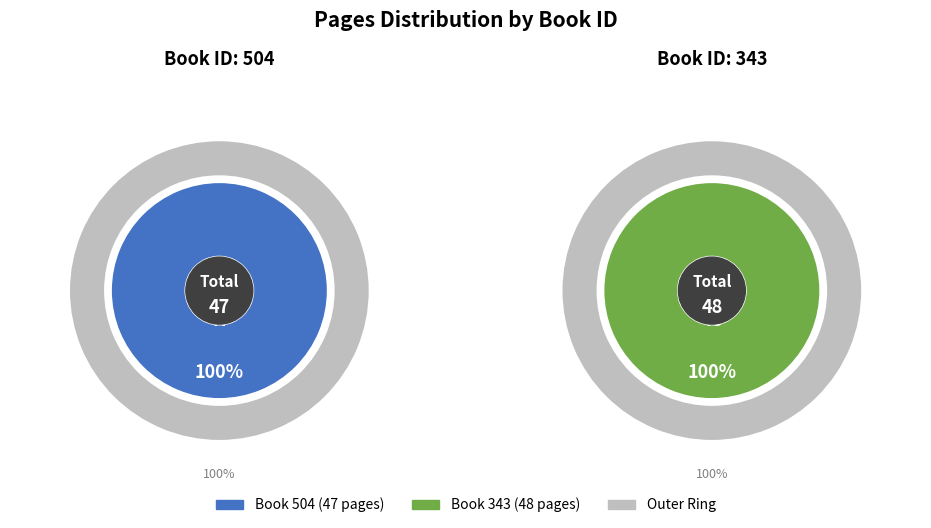

Count the number of slices in the pie.

2